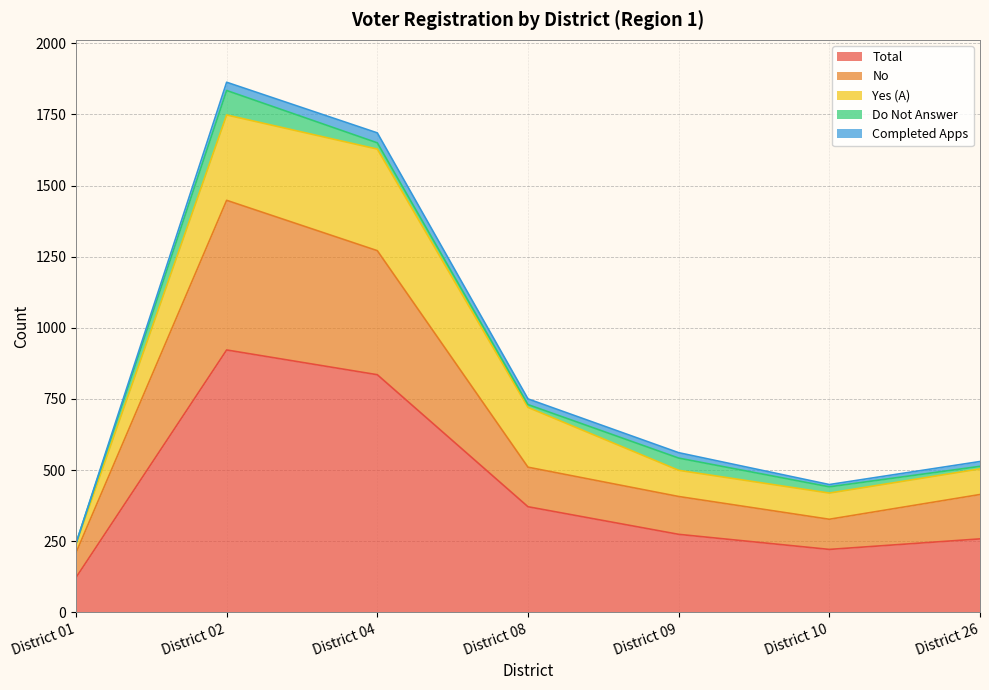

At which label does Completed Apps first exceed 19?

District 02